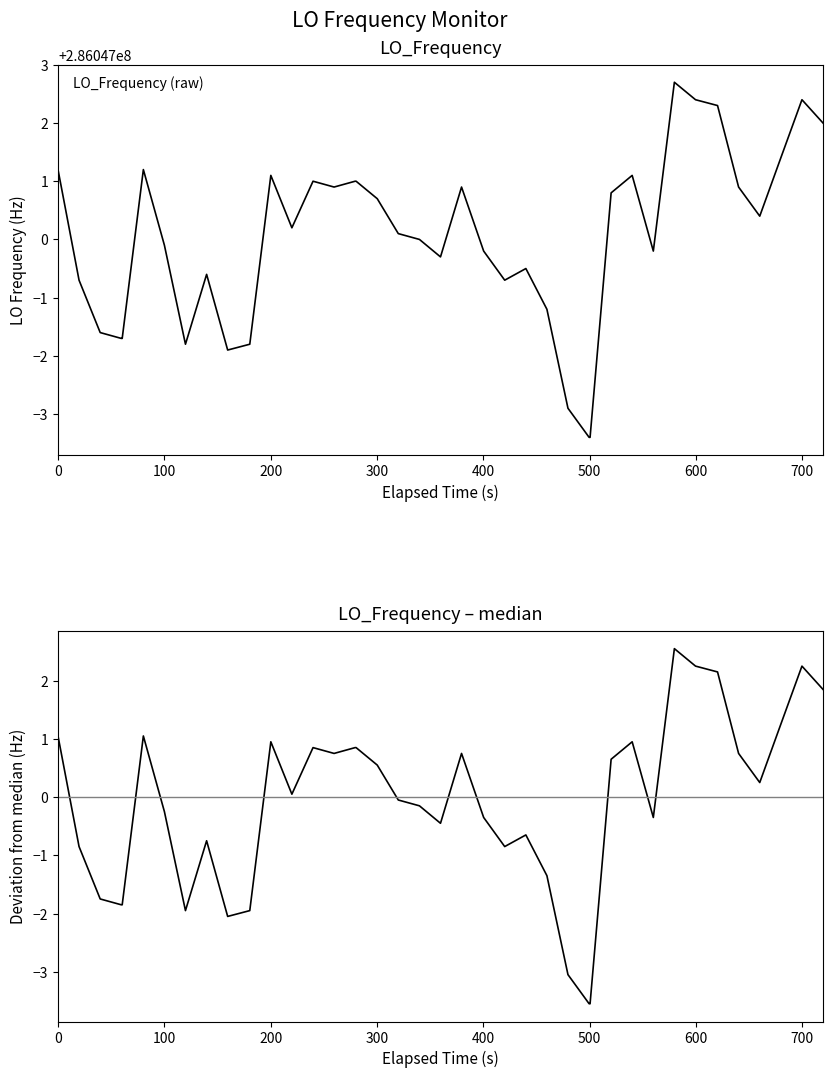

What is the maximum value shown in the chart?

286047002.7